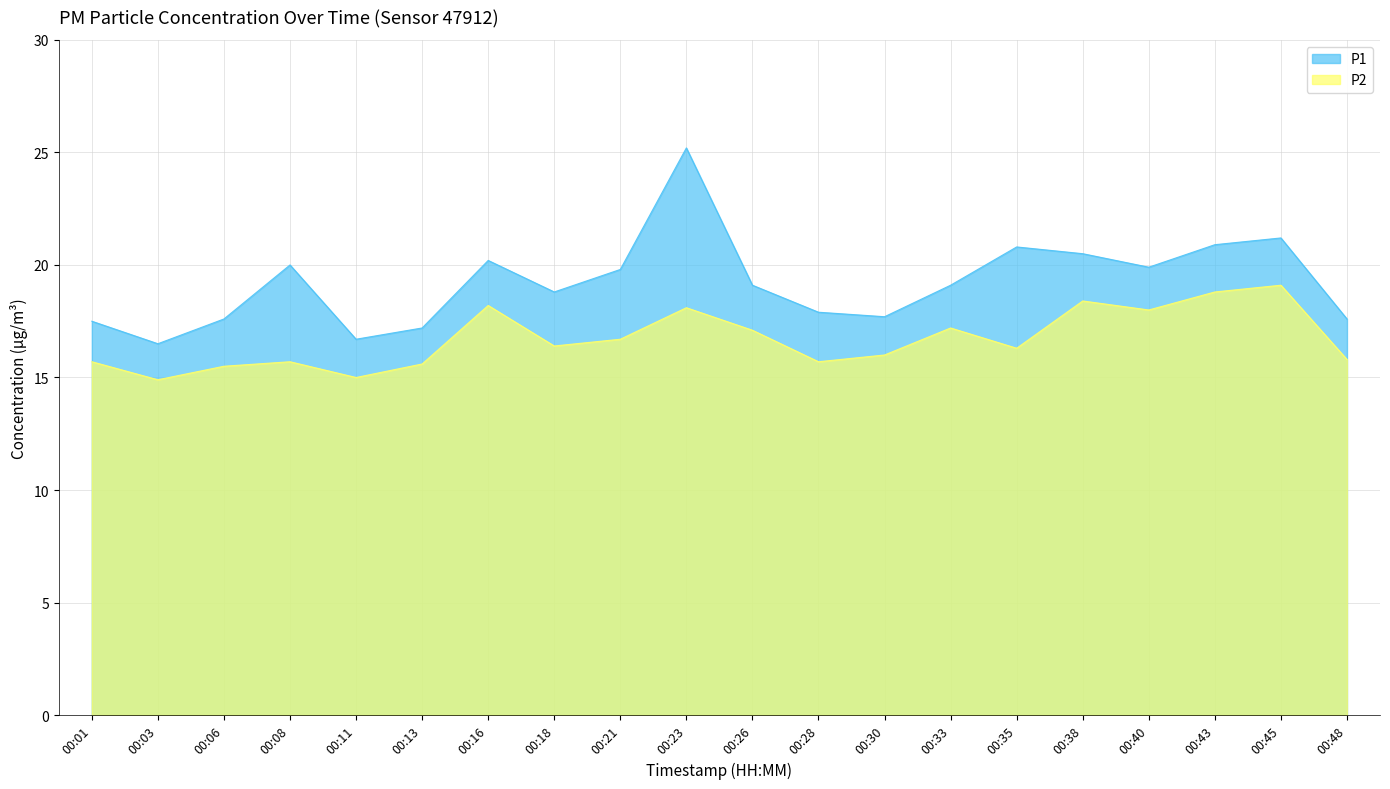

What is the value of the P2 point at the 16th from the left?

18.4